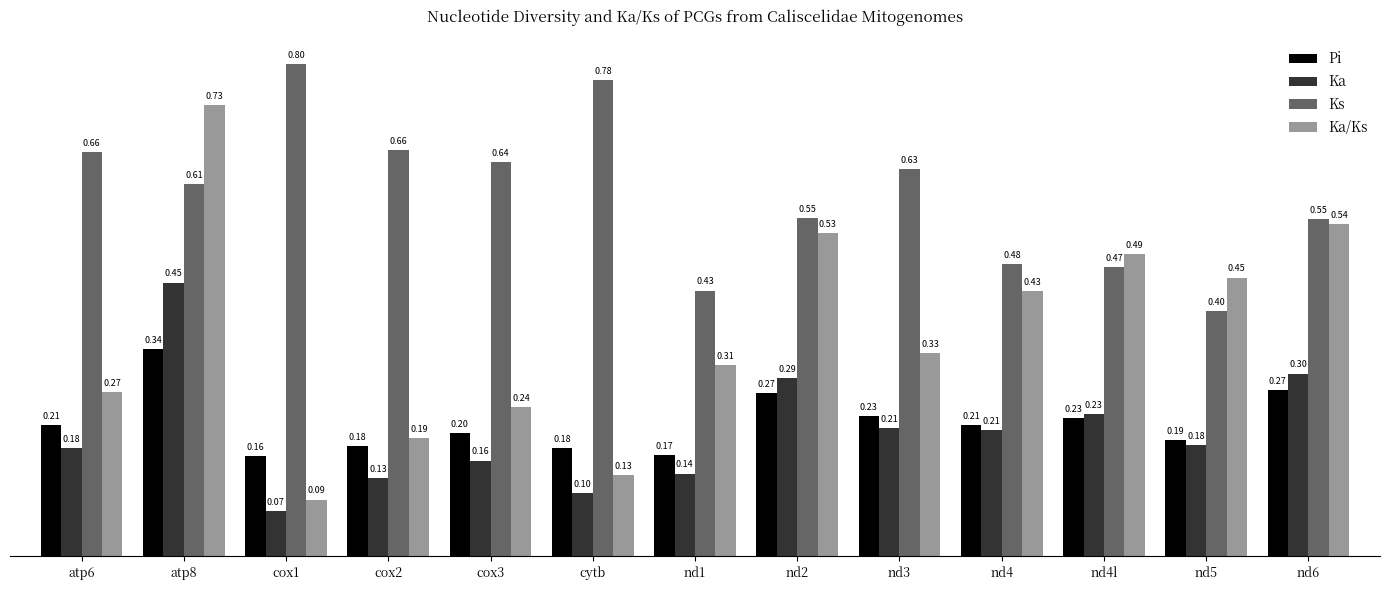

What is the total value across all series at atp8?

2.1